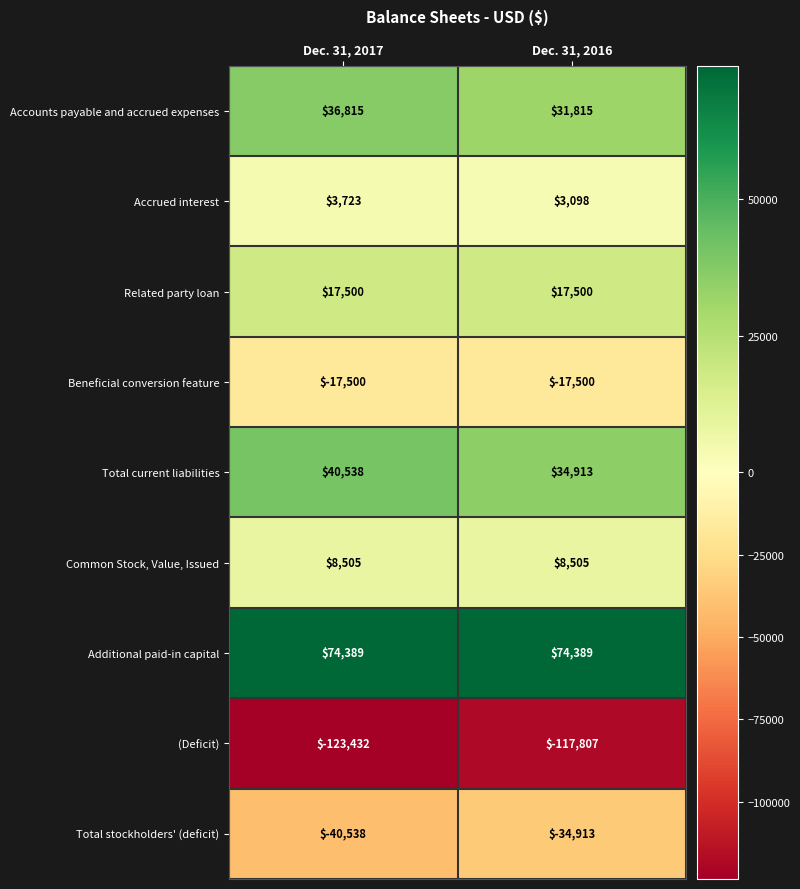

Rank the series by their maximum value, from highest to lowest.

Additional paid-in capital, Total current liabilities, Accounts payable and accrued expenses, Related party loan, Common Stock, Value, Issued, Accrued interest, Beneficial conversion feature, Total stockholders' (deficit), (Deficit)